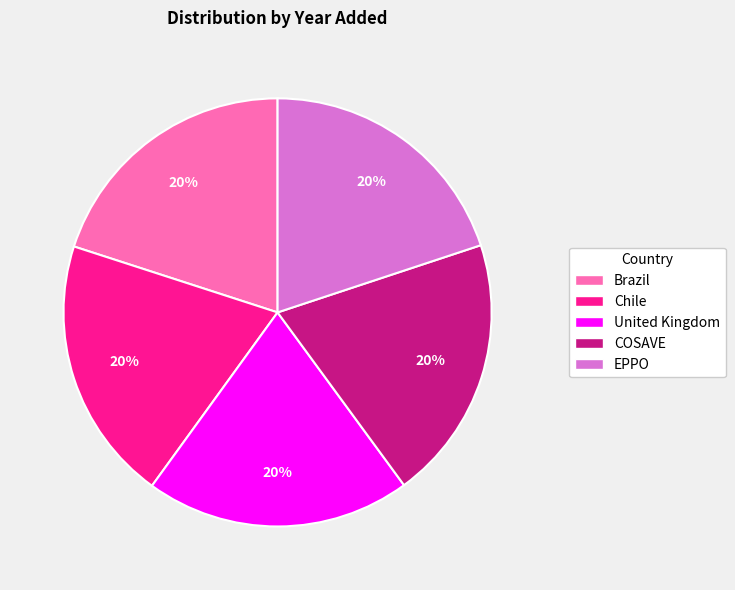

How many slices are in this pie chart?

5